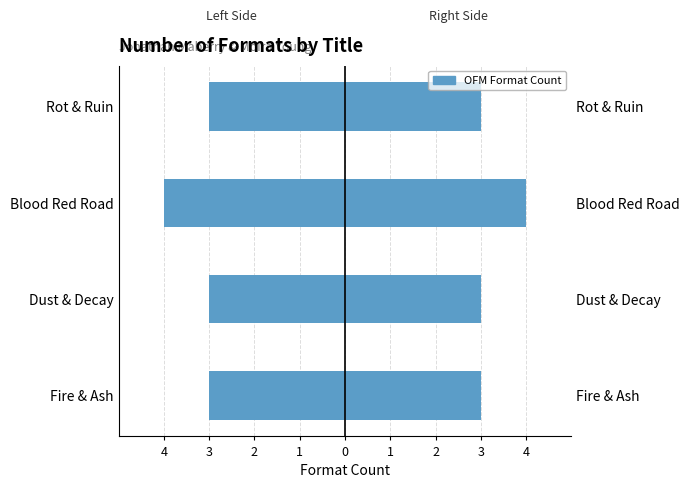

What value does the Formats (Left) series have at 1?

-3